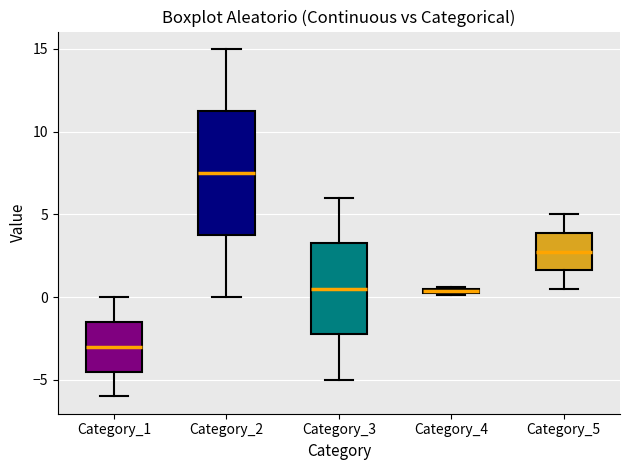

Which box is the tallest, from its lower edge to its upper edge?

Category_2